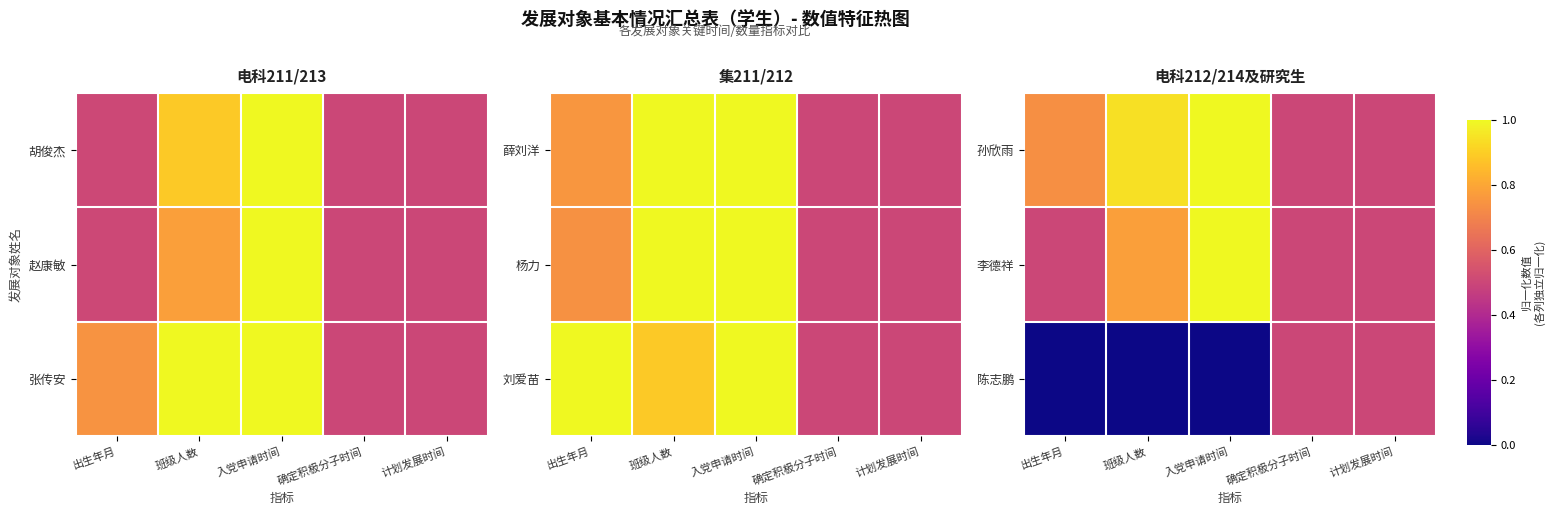

At which label is 陈志鹏 closest to 0?

出生年月